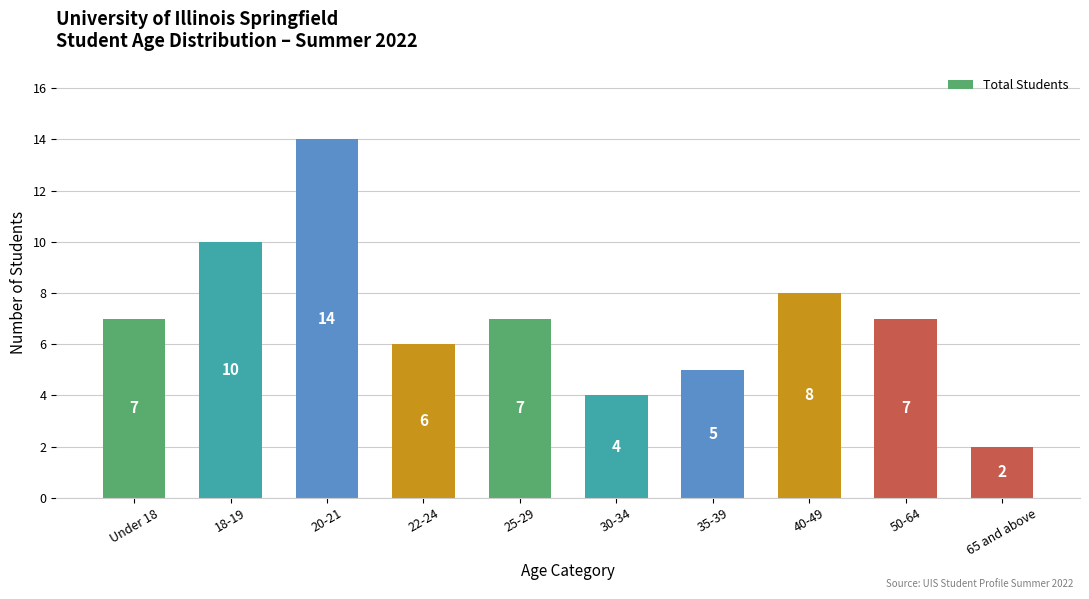

Is it true that the value at 25-29 is 7?

True